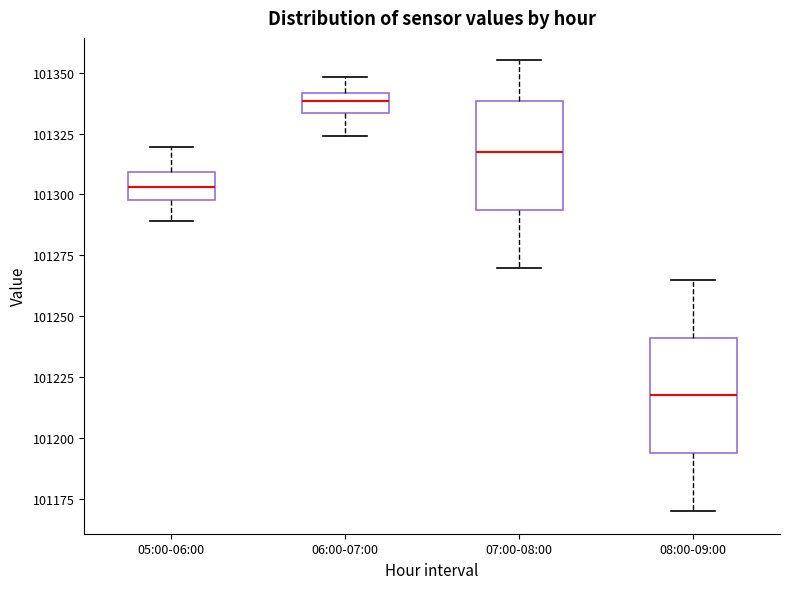

Reading left to right, transcribe this box plot: for each box, give where its median line is, the range the box spans, and where its two whiskers end, as read against the y-axis. The values are not printed on the chart, so give them approximately, as read against the axis.

05:00-06:00: median 101305, box 101300 to 101310, whiskers 101290 to 101320
06:00-07:00: median 101340 (inside the box), box 101335 to 101340, whiskers 101325 to 101350
07:00-08:00: median 101320, box 101295 to 101340, whiskers 101270 to 101355
08:00-09:00: median 101220, box 101195 to 101240, whiskers 101170 to 101265